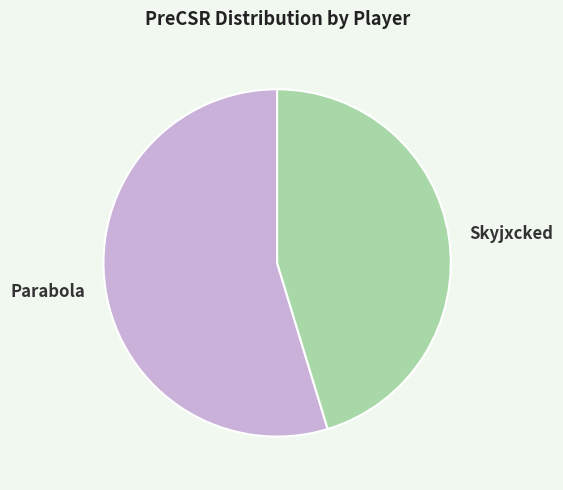

Rank the categories by value from lowest to highest.

Skyjxcked, Parabola